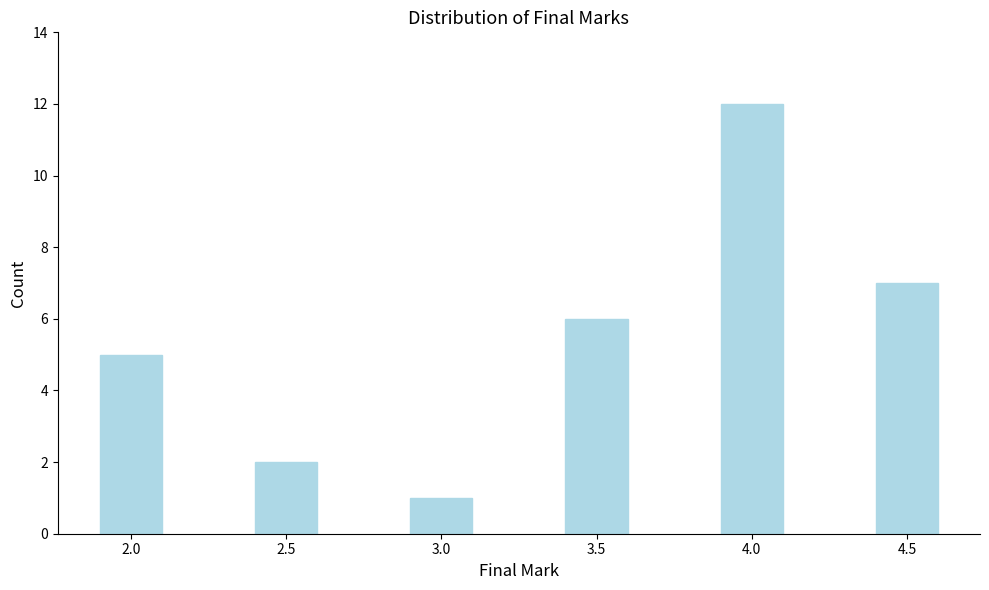

Reading left to right, extract all data points from this chart.

2.0=5	2.5=2	3.0=1	3.5=6	4.0=12	4.5=7